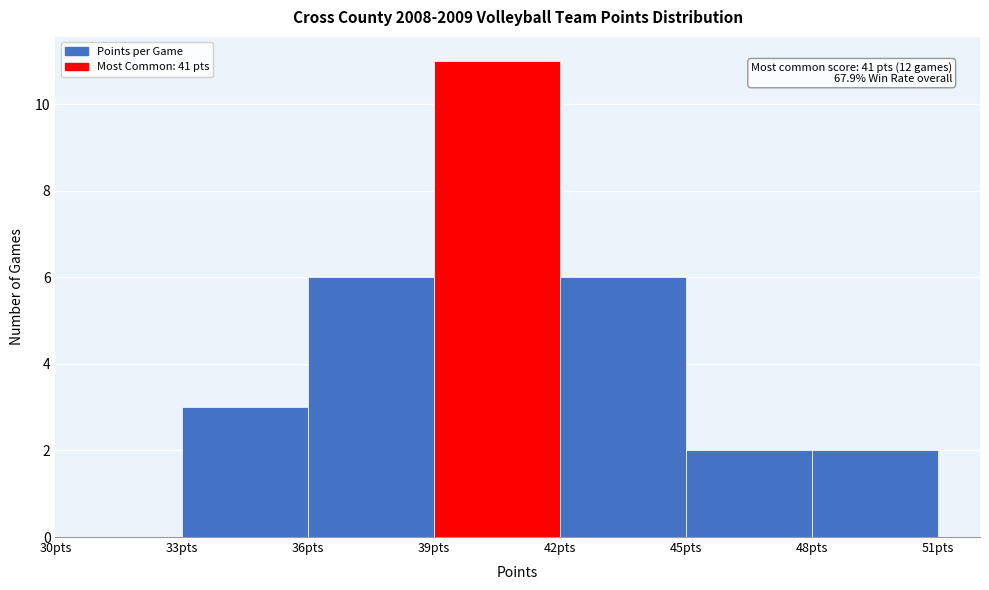

Over which range of the x-axis is the bar tallest?

39 to 42